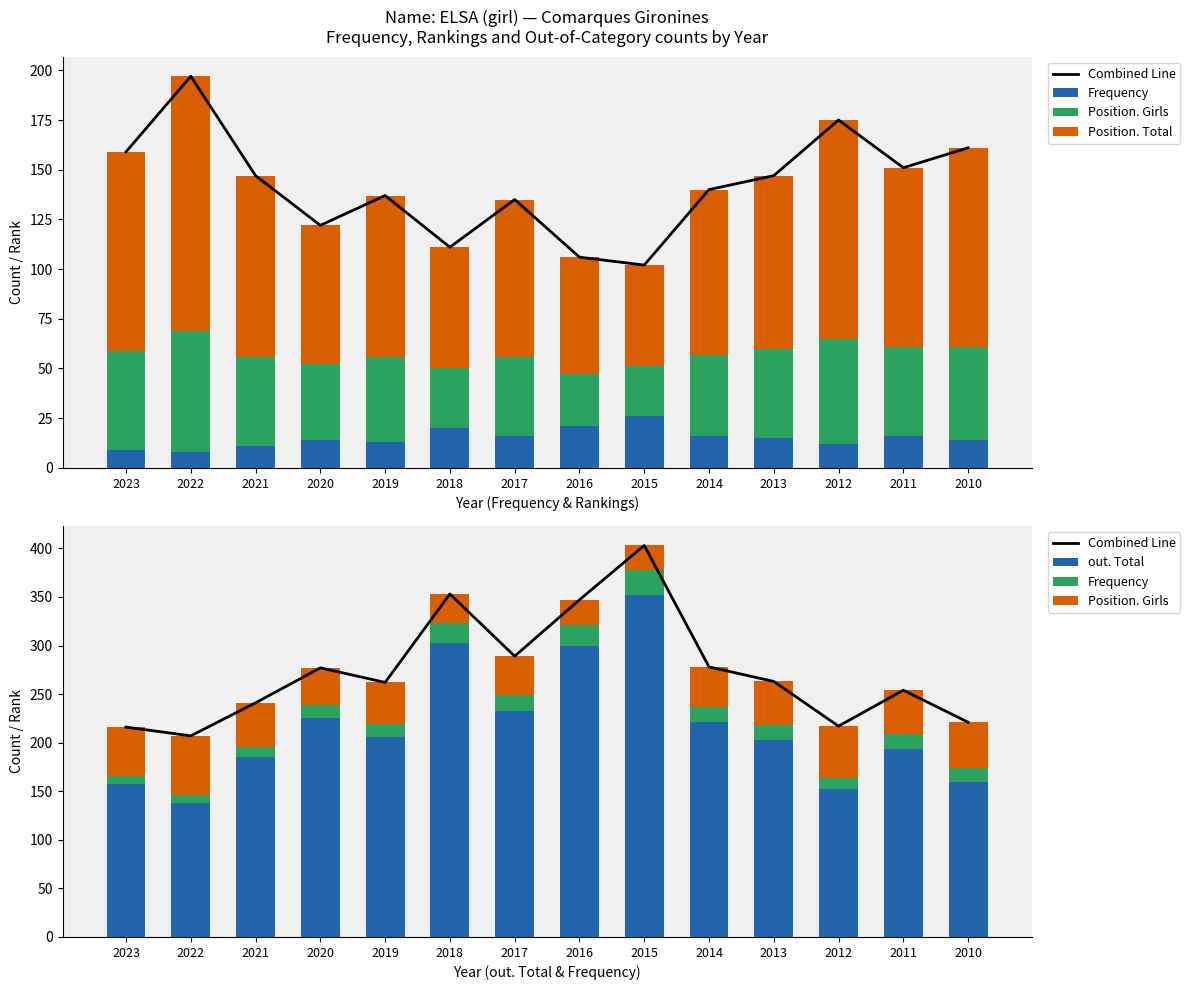

What are all the series names shown in the legend?

Combined Line, Frequency, Position. Girls, Position. Total, out. Total